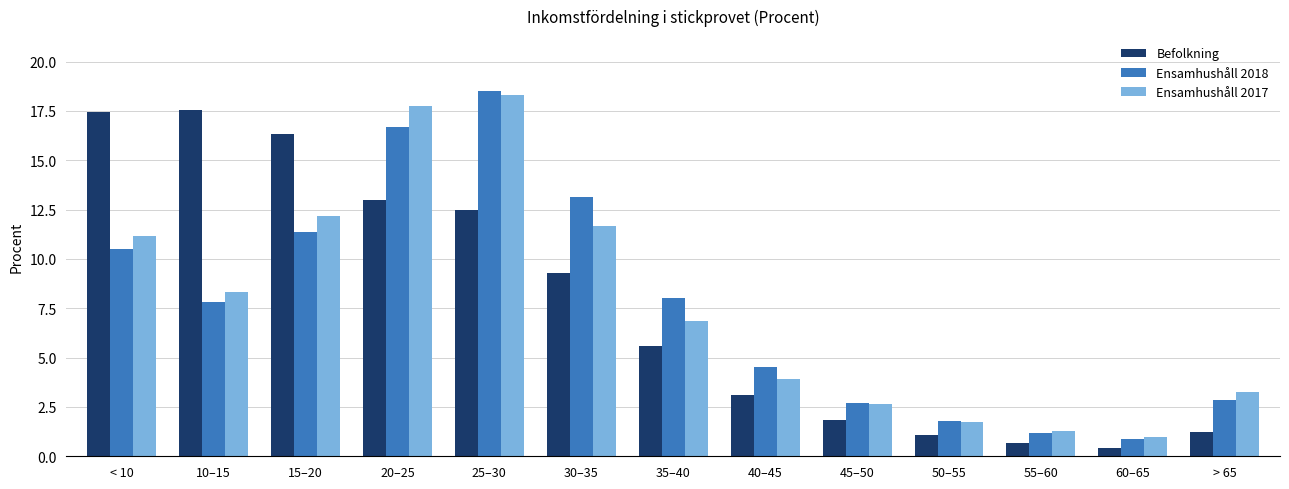

How many values in the Ensamhushåll 2017 series exceed 6?

7